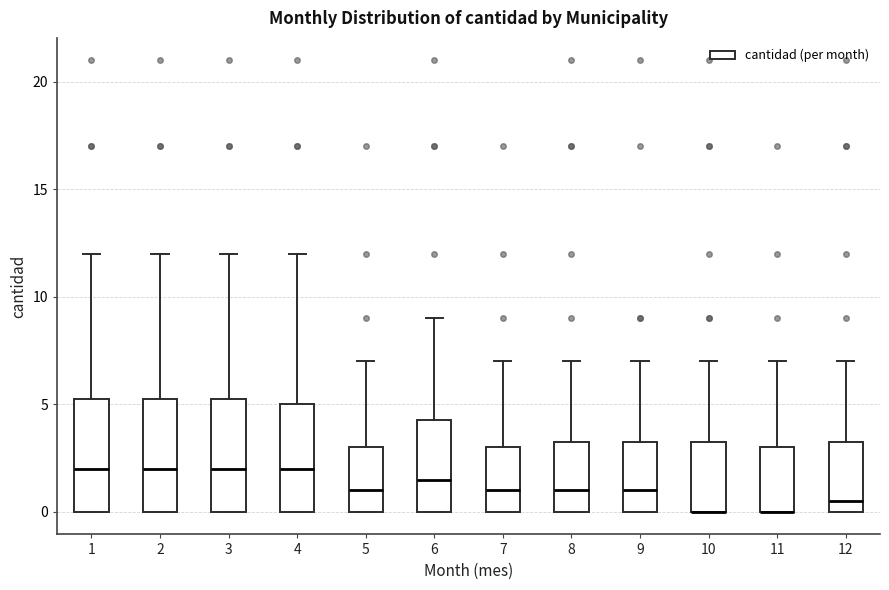

Reading left to right, transcribe this box plot: for each box, give where its median line is, the range the box spans, and where its two whiskers end, as read against the y-axis. The values are not printed on the chart, so give them approximately, as read against the axis.

1: median 2.0, box 0.0 to 5.5, whiskers 0.0 to 12.0
2: median 2.0, box 0.0 to 5.5, whiskers 0.0 to 12.0
3: median 2.0, box 0.0 to 5.5, whiskers 0.0 to 12.0
4: median 2.0, box 0.0 to 5.0, whiskers 0.0 to 12.0
5: median 1.0, box 0.0 to 3.0, whiskers 0.0 to 7.0
6: median 1.5, box 0.0 to 4.5, whiskers 0.0 to 9.0
7: median 1.0, box 0.0 to 3.0, whiskers 0.0 to 7.0
8: median 1.0, box 0.0 to 3.5, whiskers 0.0 to 7.0
9: median 1.0, box 0.0 to 3.5, whiskers 0.0 to 7.0
10: median 0.0 (drawn on the box's lower edge), box 0.0 to 3.5, whiskers 0.0 to 7.0
11: median 0.0 (drawn on the box's lower edge), box 0.0 to 3.0, whiskers 0.0 to 7.0
12: median 0.5, box 0.0 to 3.5, whiskers 0.0 to 7.0